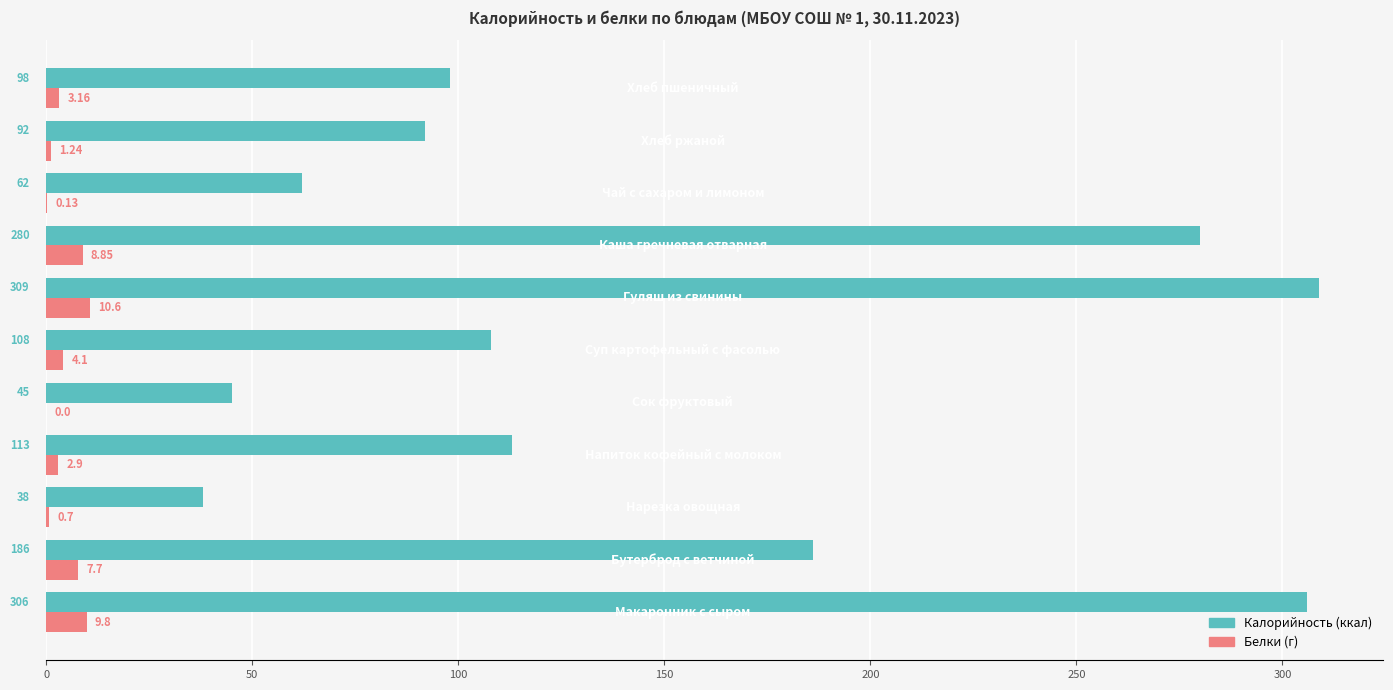

How many series are shown in this chart?

2